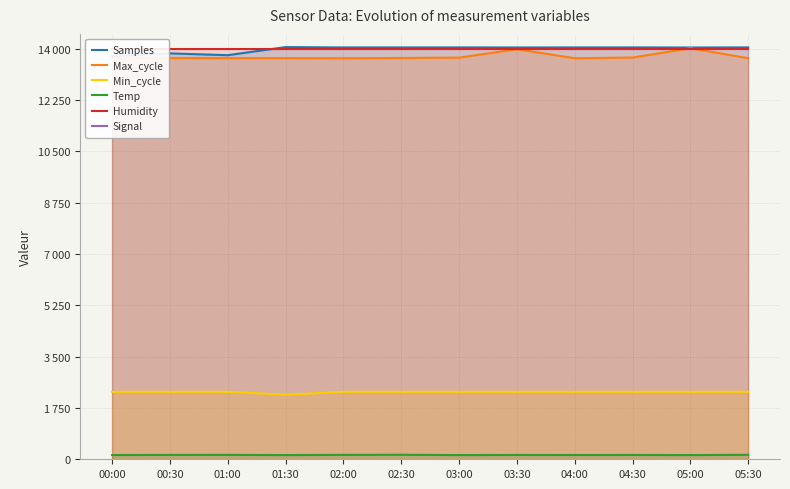

What is the maximum value shown in the chart?

14049.8